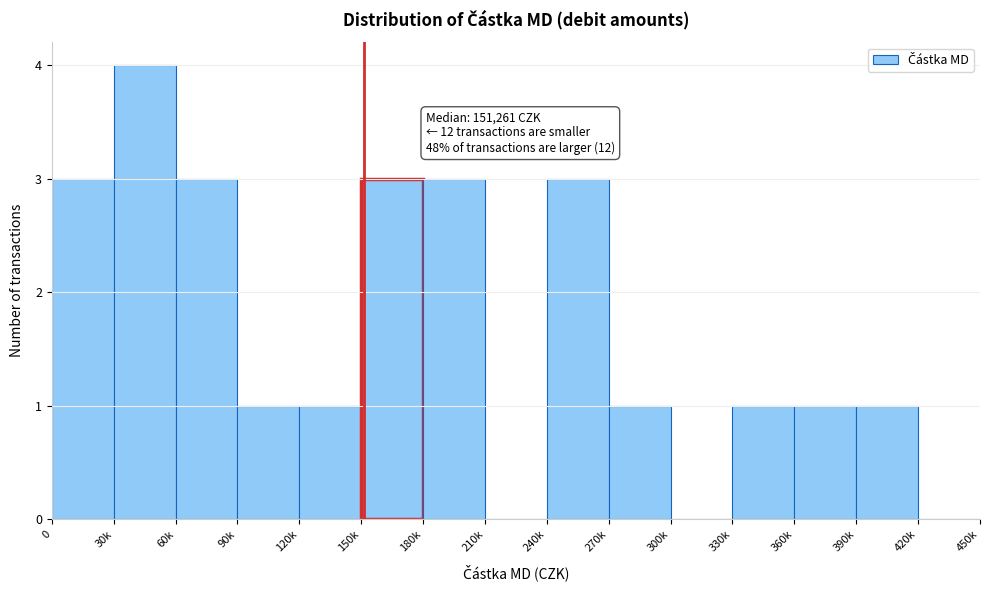

Reading left to right, extract all data points from this chart.

0=3	30k=4	60k=3	90k=1	120k=1	150k=3	180k=3	210k=0	240k=3	270k=1	300k=0	330k=1	360k=1	390k=1	420k=0